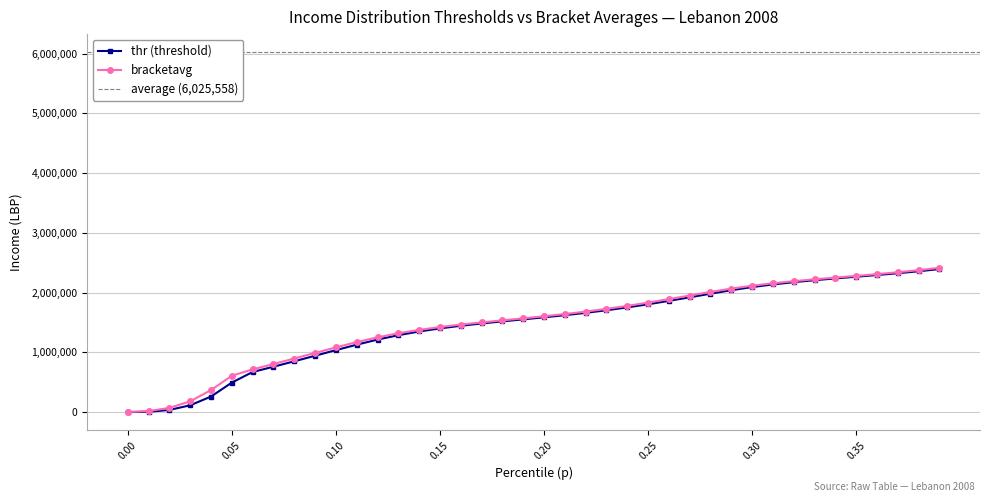

The value of thr (threshold) at 0.10 is 1463072.9. True or false?

False